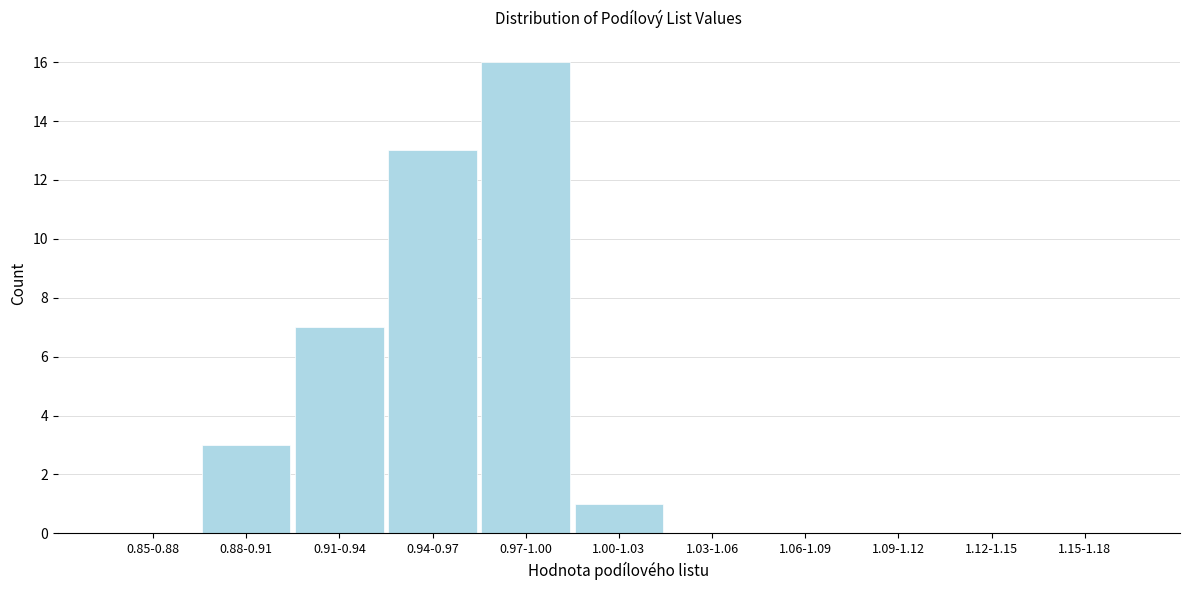

Reading left to right, list all the values displayed in this chart.

0.85-0.88=0	0.88-0.91=3	0.91-0.94=7	0.94-0.97=13	0.97-1.00=16	1.00-1.03=1	1.03-1.06=0	1.06-1.09=0	1.09-1.12=0	1.12-1.15=0	1.15-1.18=0